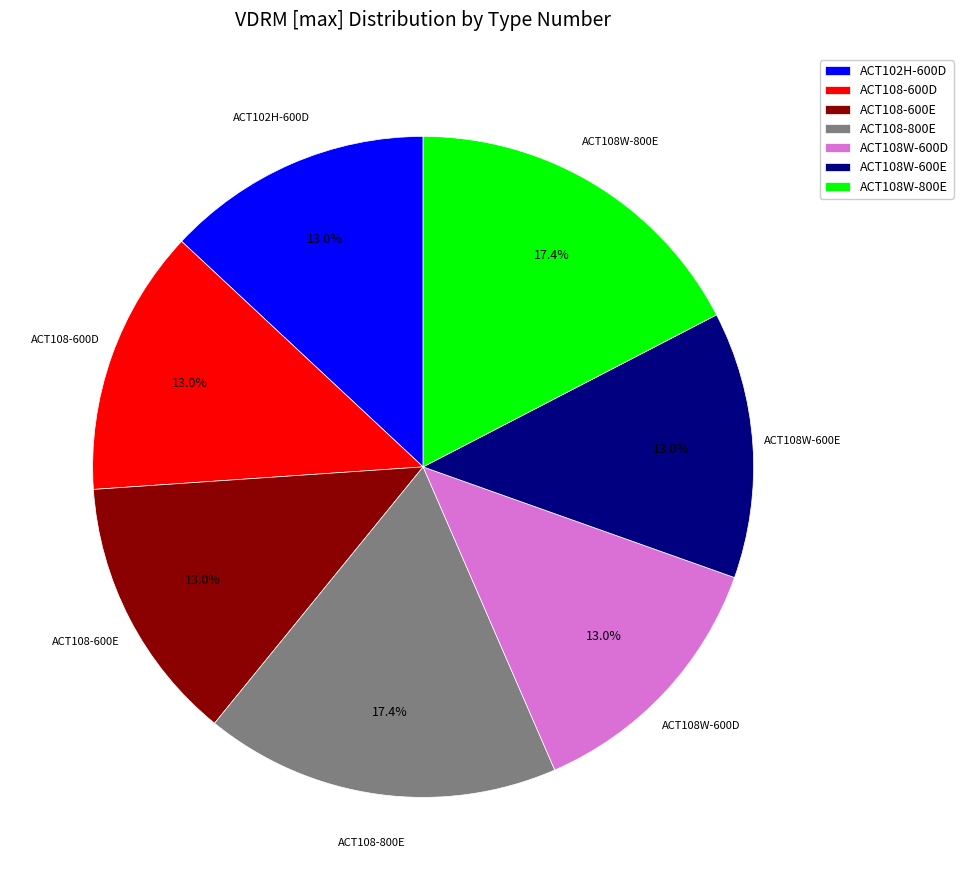

Combined, do ACT108W-600D and ACT108W-600E account for over 50%?

No